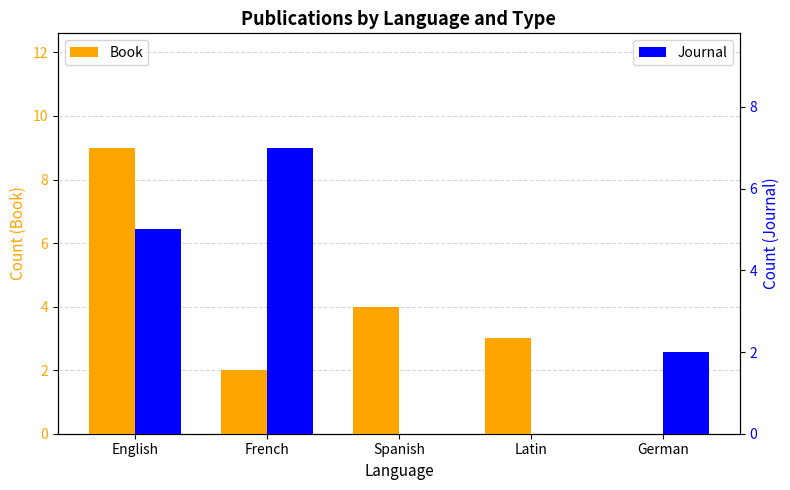

What is the maximum value for Book?

9